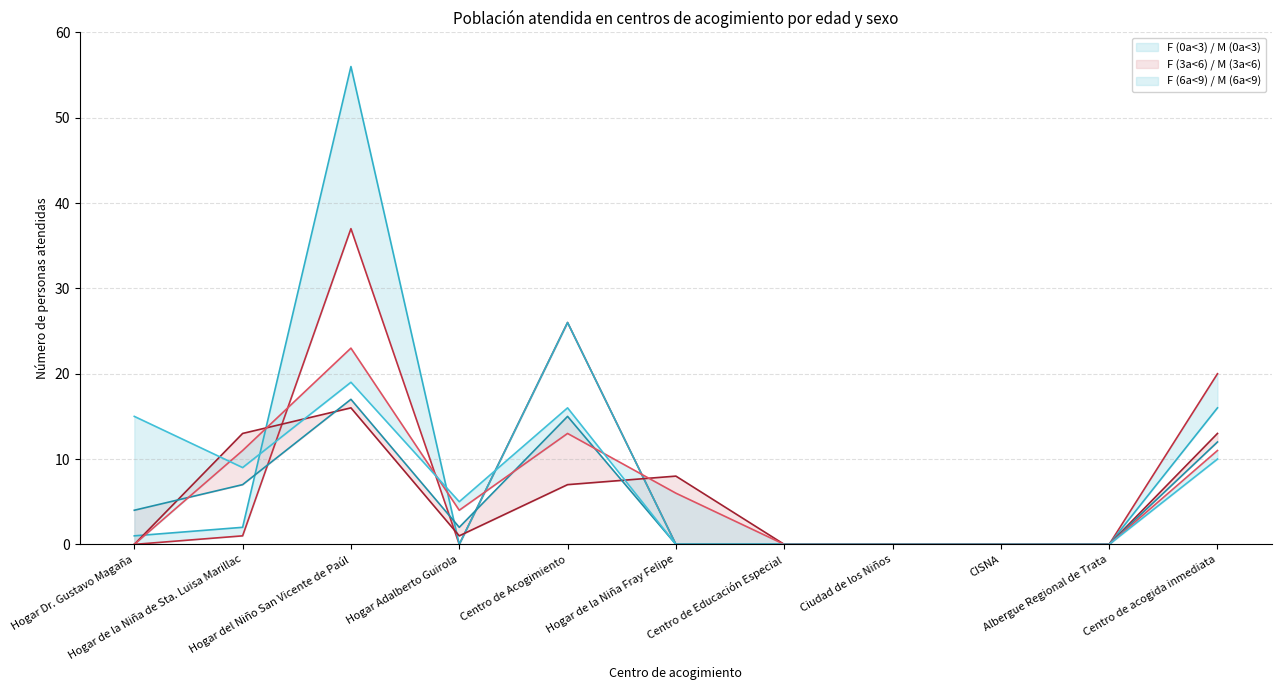

The value of M (3a<6) at Centro de acogida inmediata is 3. True or false?

False